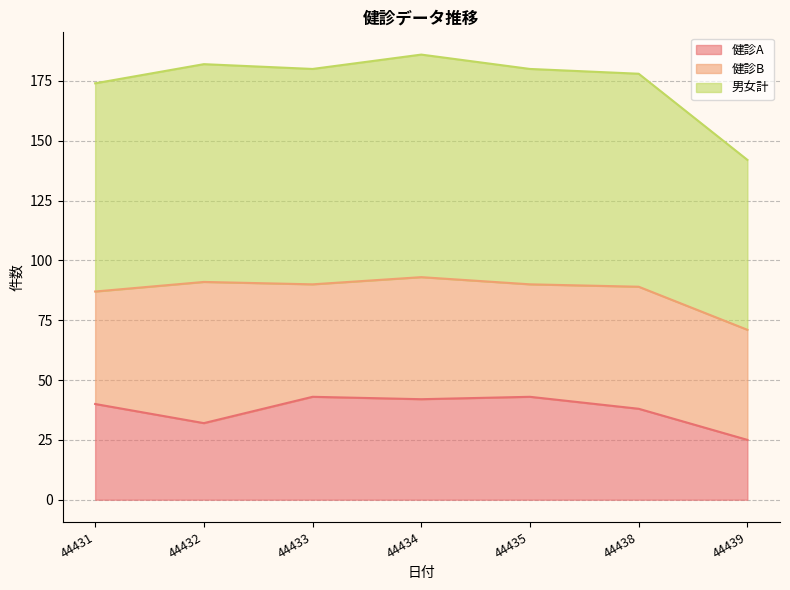

Where does the 男女計 series first go above 90?

44432